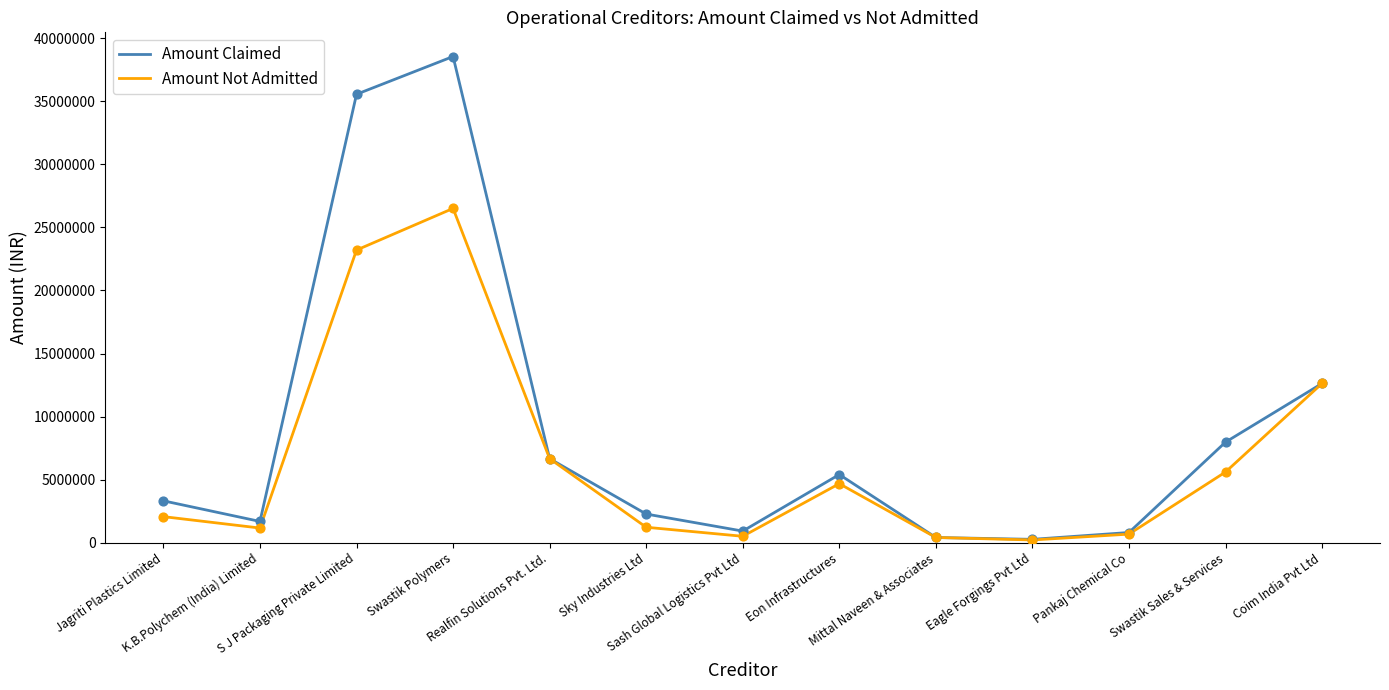

Which series has the widest spread of values?

Amount Claimed